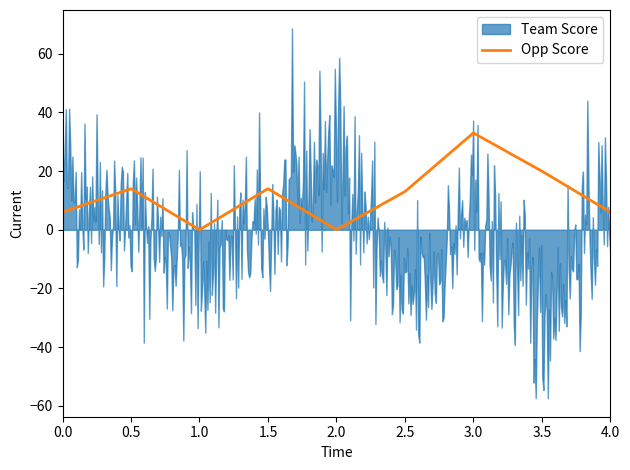

How many values in the Opp Score series are below 13?

4